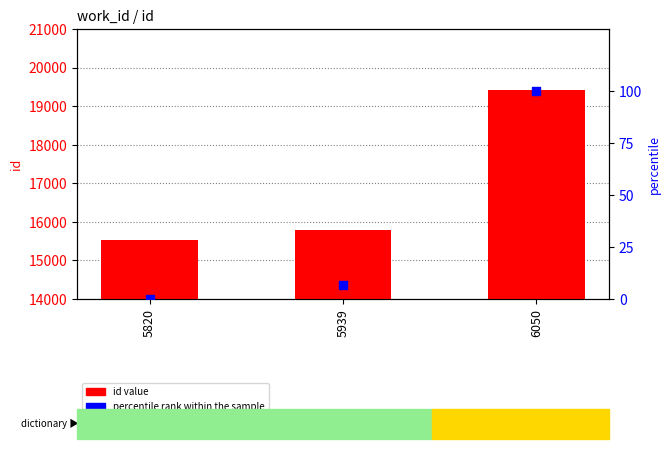

At which category is the sum across all series the highest?

6050